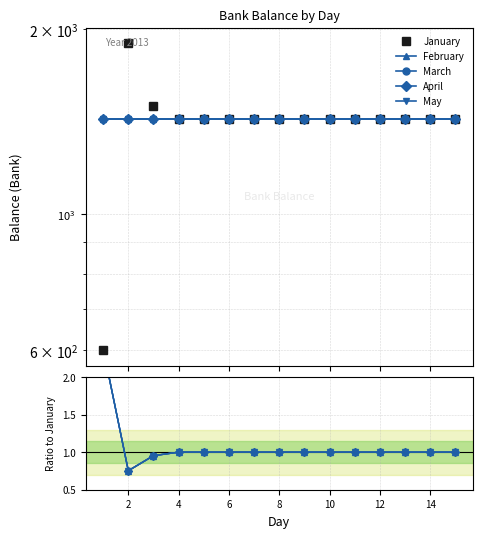

How many data points in January are less than 1430?

1